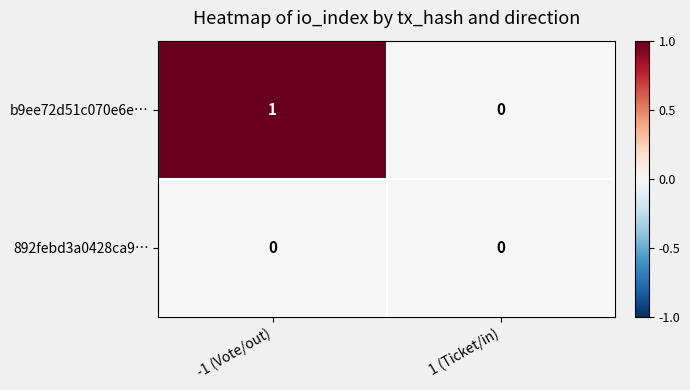

Is the value of 892febd3a0428ca9… at -1 (Vote/out) greater than the value of b9ee72d51c070e6e… at -1 (Vote/out)?

No